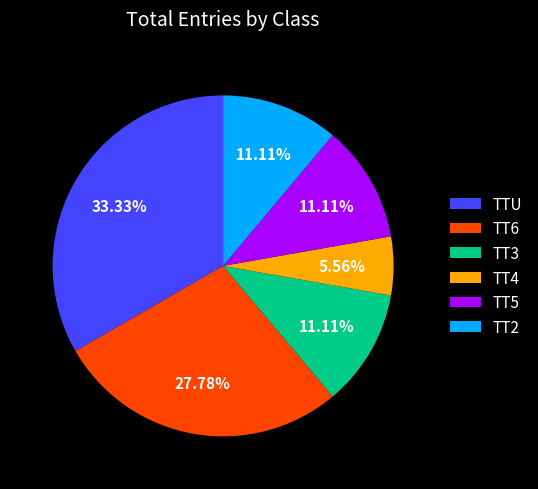

Combined, what portion of the pie is TT5 and TT4?

16.7%